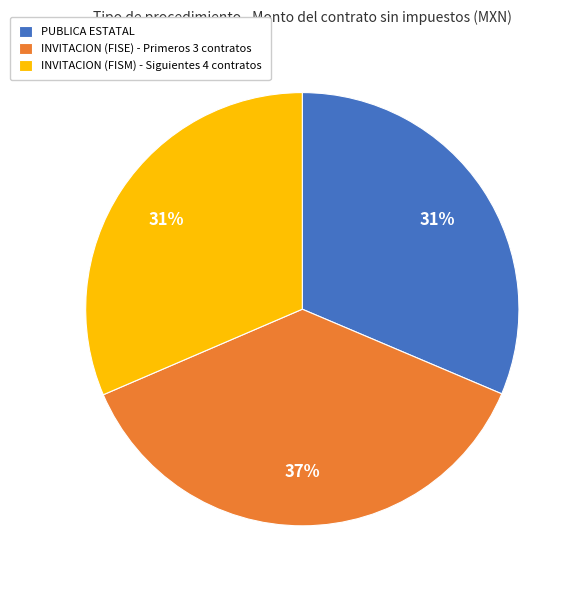

Is there a majority slice in this chart?

No